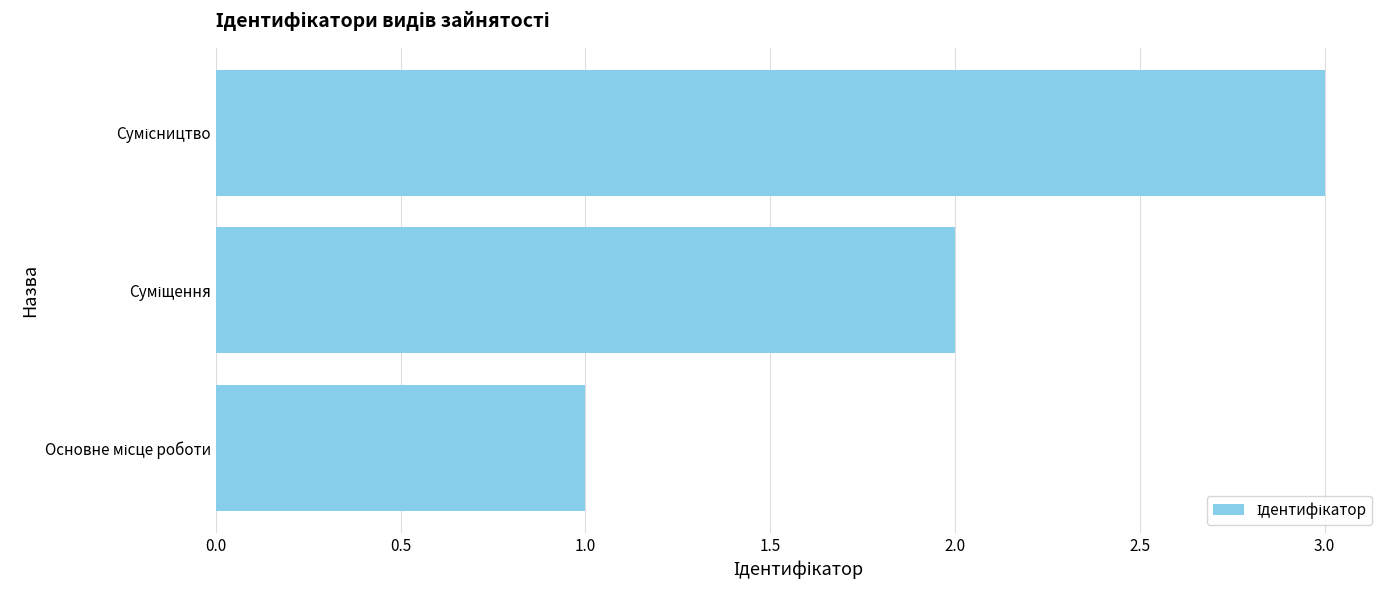

What is the smallest value displayed?

1